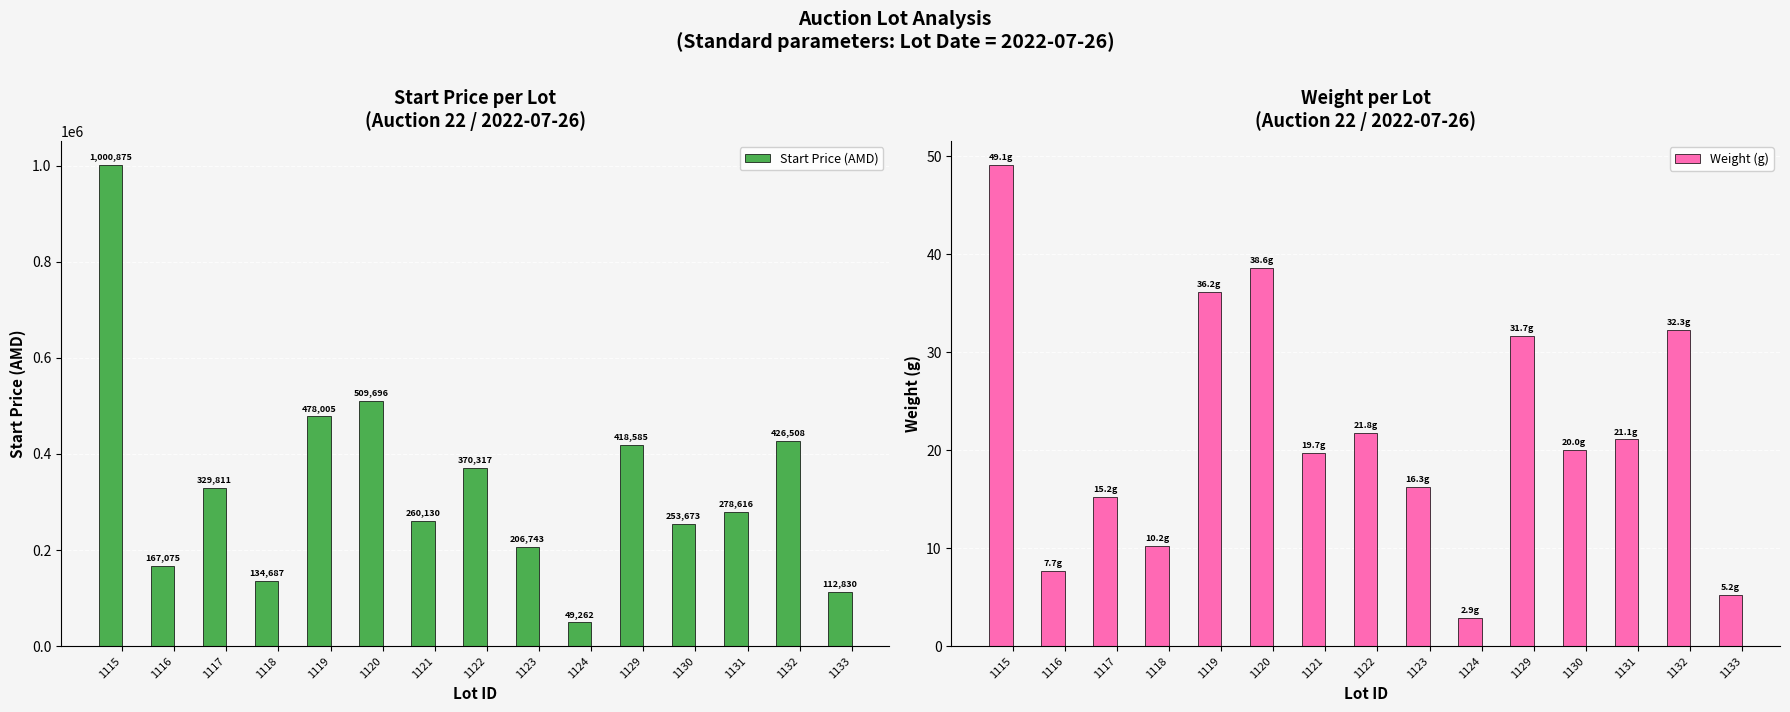

List the series in order of their peak value, highest first.

Start Price (AMD), Weight (g)